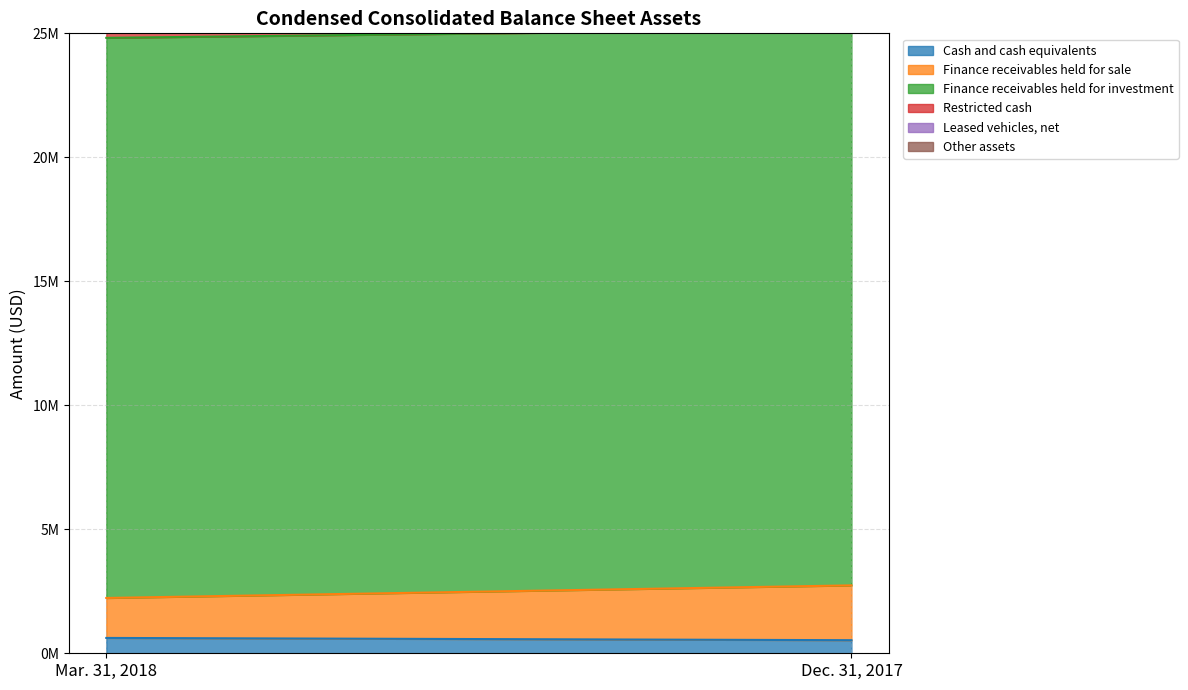

At which category is the sum across all series the highest?

Mar. 31, 2018